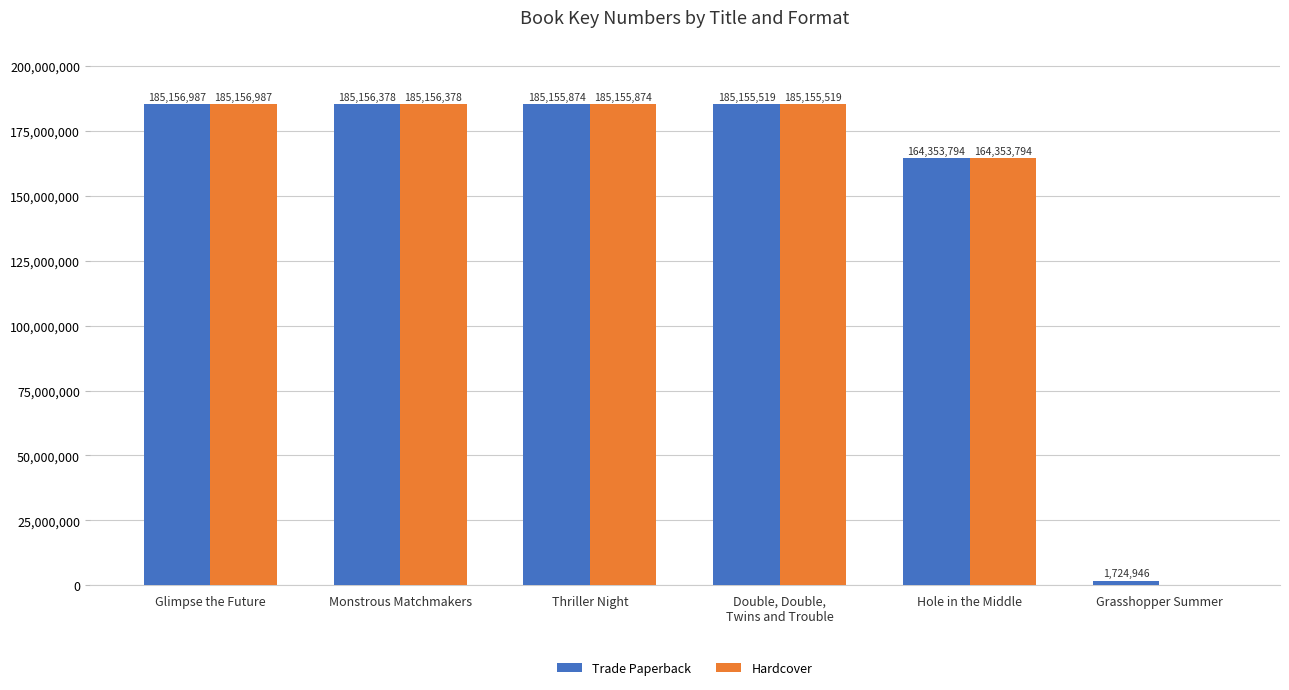

Where is Trade Paperback nearest to the value 93440966?

Hole in the Middle